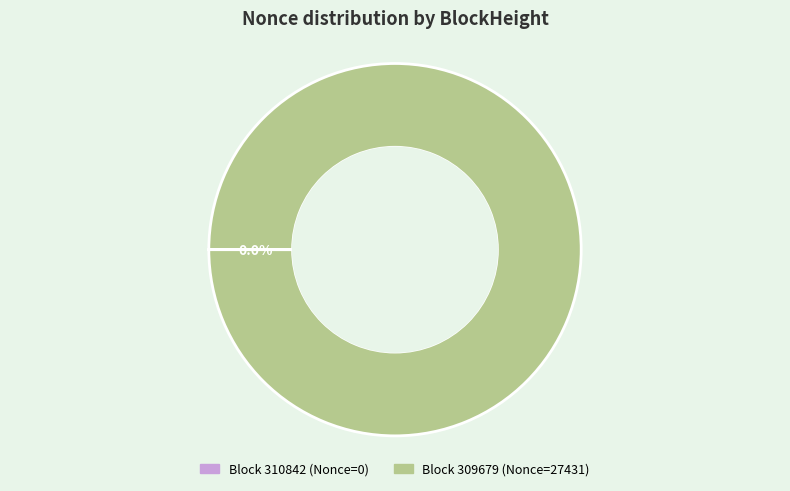

How many segments does this pie chart have?

2